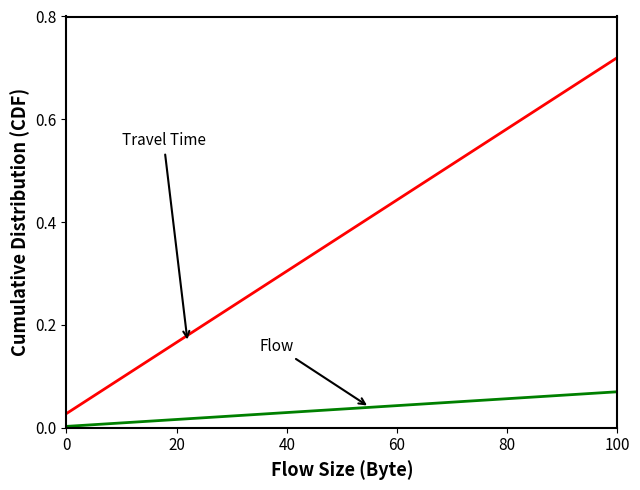

Does the chart display data point markers on the line(s)?

No